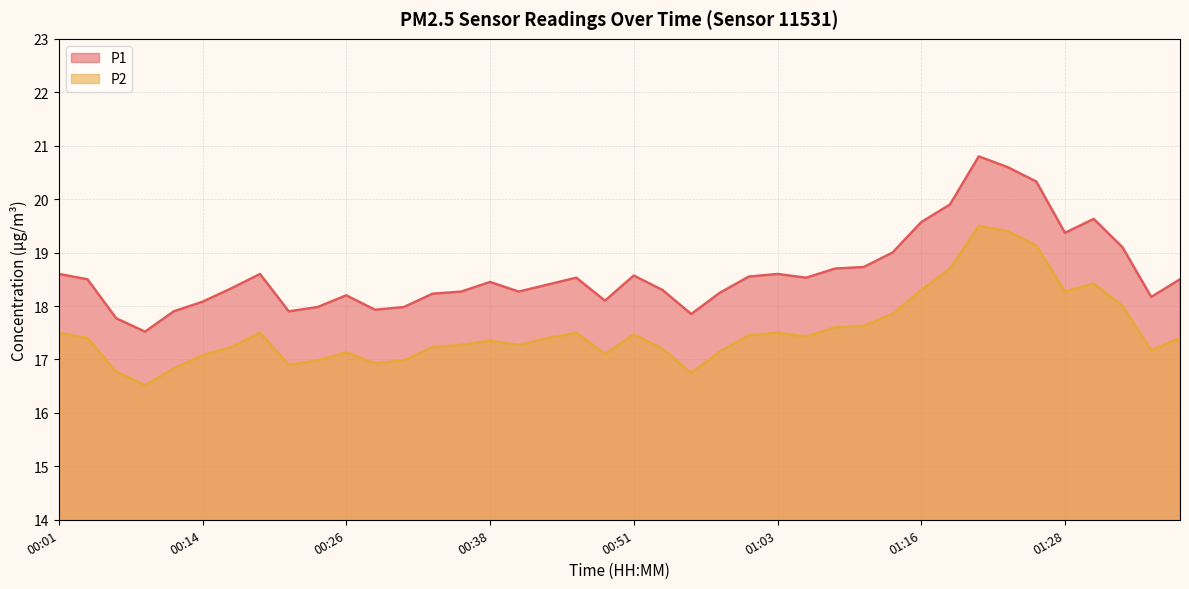

How many data points in P2 are above 17?

32